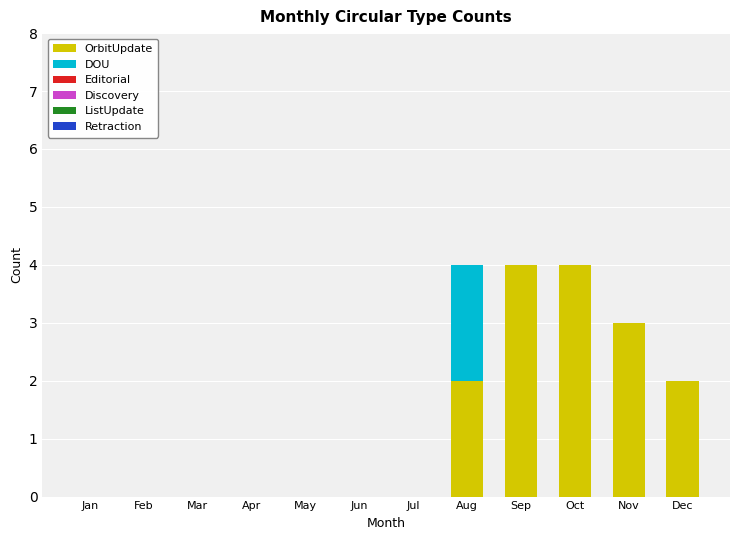

The OrbitUpdate series shows 2 at Dec. True or false?

True